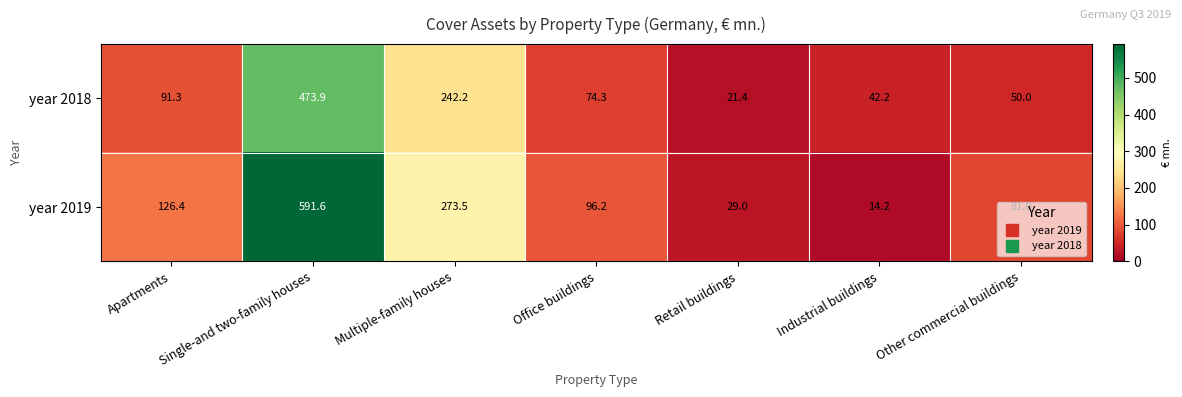

What is the total value across all series at Retail buildings?

50.4